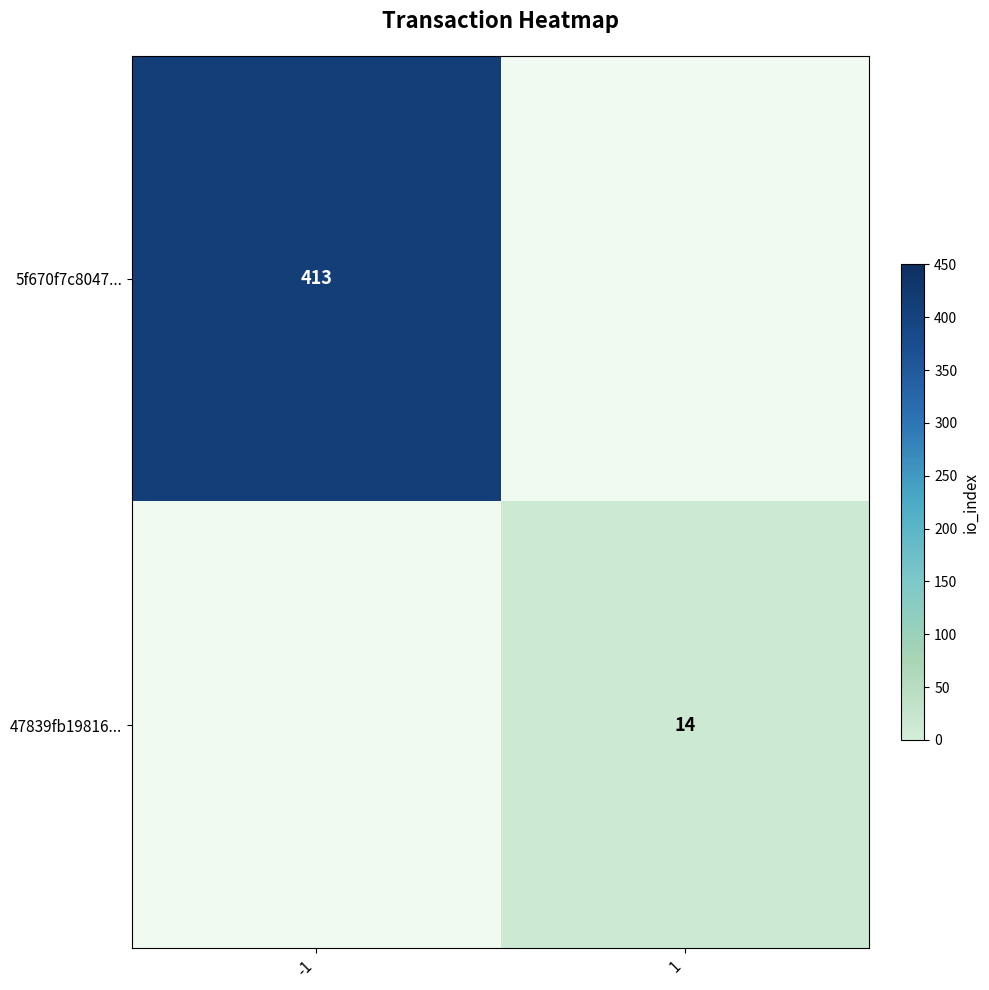

Between 1 and -1, which is larger?

-1